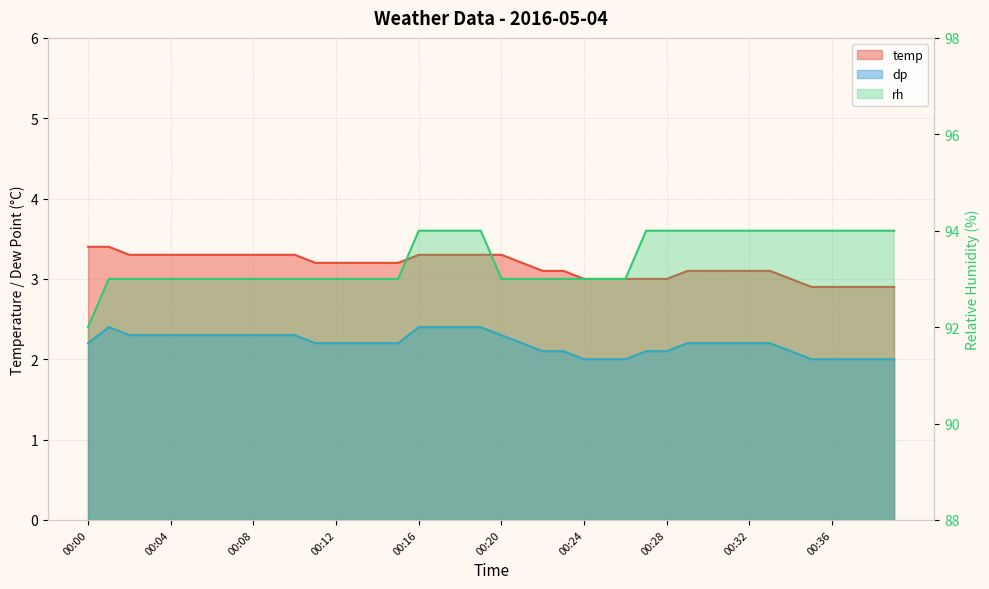

Where is the first local maximum for dp?

00:01